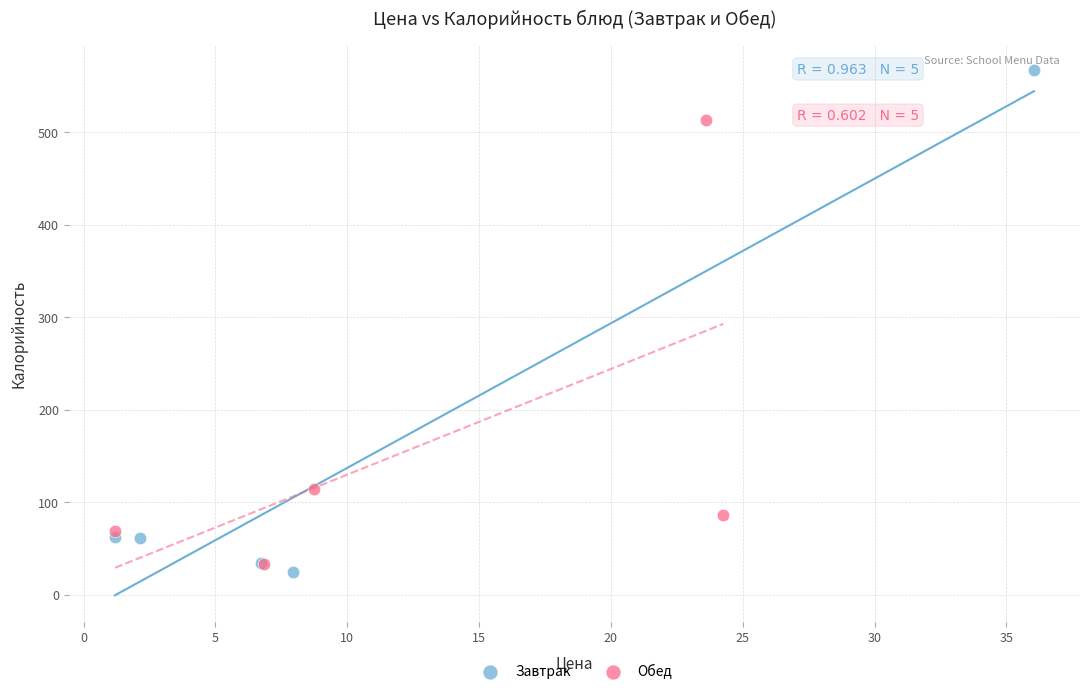

Which series has the largest Y range (max minus min)?

Завтрак